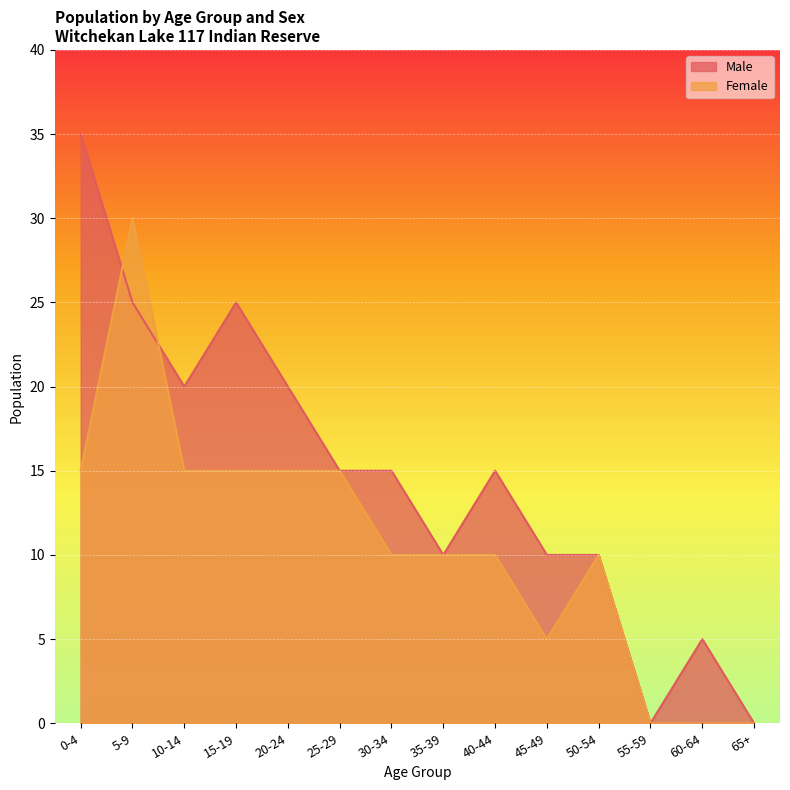

Reading left to right, extract all data points from this chart.

Male: 0-4=35	5-9=25	10-14=20	15-19=25	20-24=20	25-29=15	30-34=15	35-39=10	40-44=15	45-49=10	50-54=10	55-59=0	60-64=5	65+=0
Female: 0-4=15	5-9=30	10-14=15	15-19=15	20-24=15	25-29=15	30-34=10	35-39=10	40-44=10	45-49=5	50-54=10	55-59=0	60-64=0	65+=0